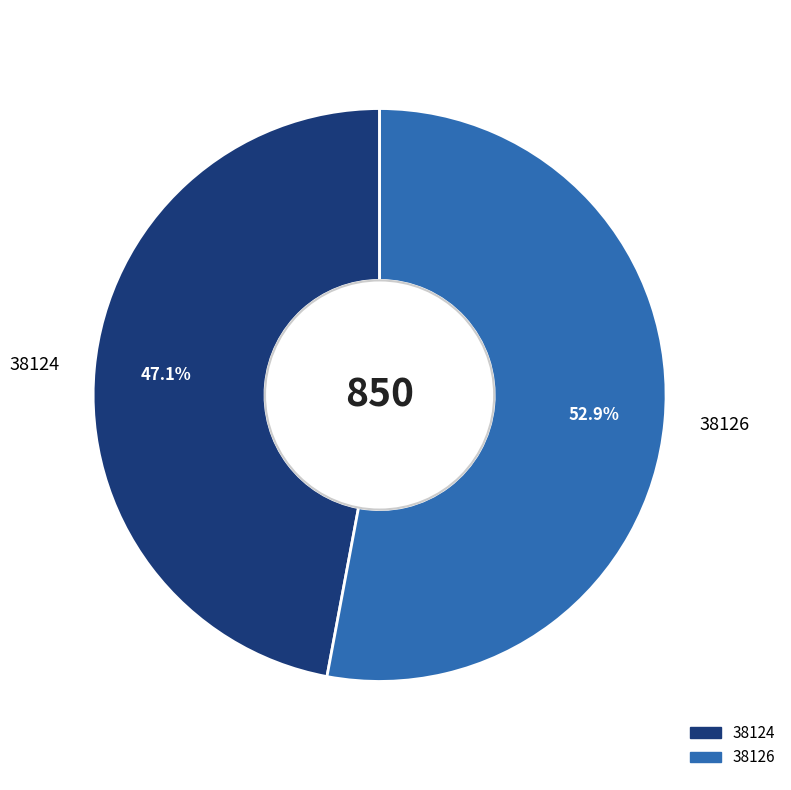

What percentage is the 38124 slice, to the nearest percent?

47%